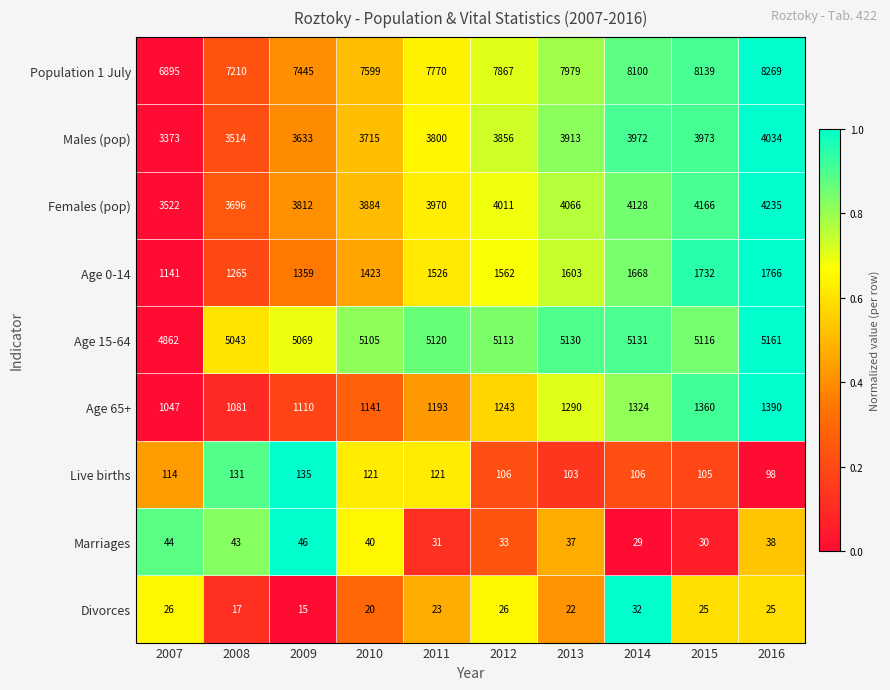

At which category is the sum across all series the highest?

2016